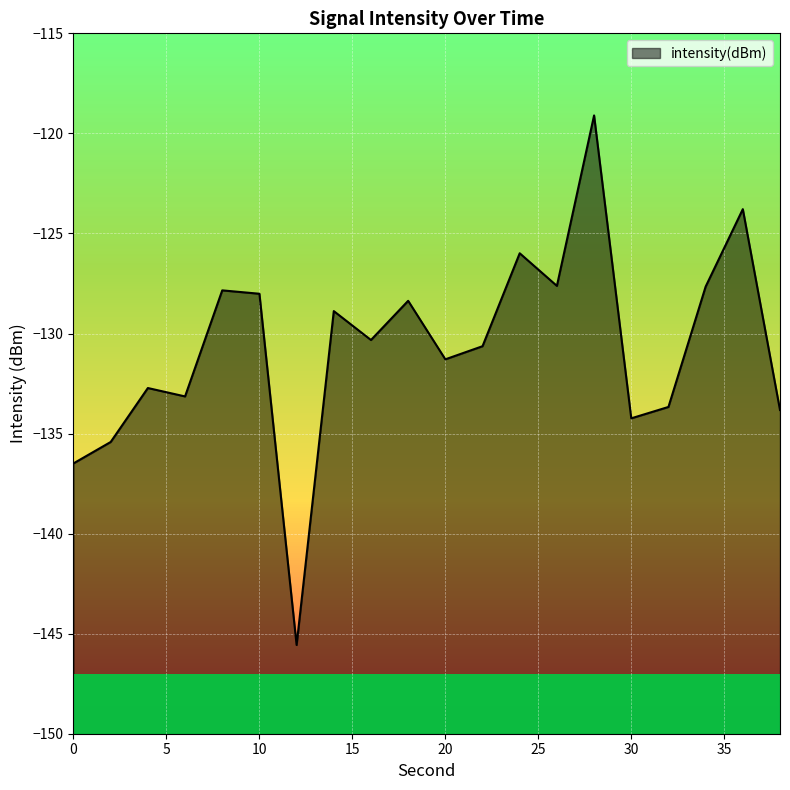

What is the value of the 12th point from the left?

-130.6